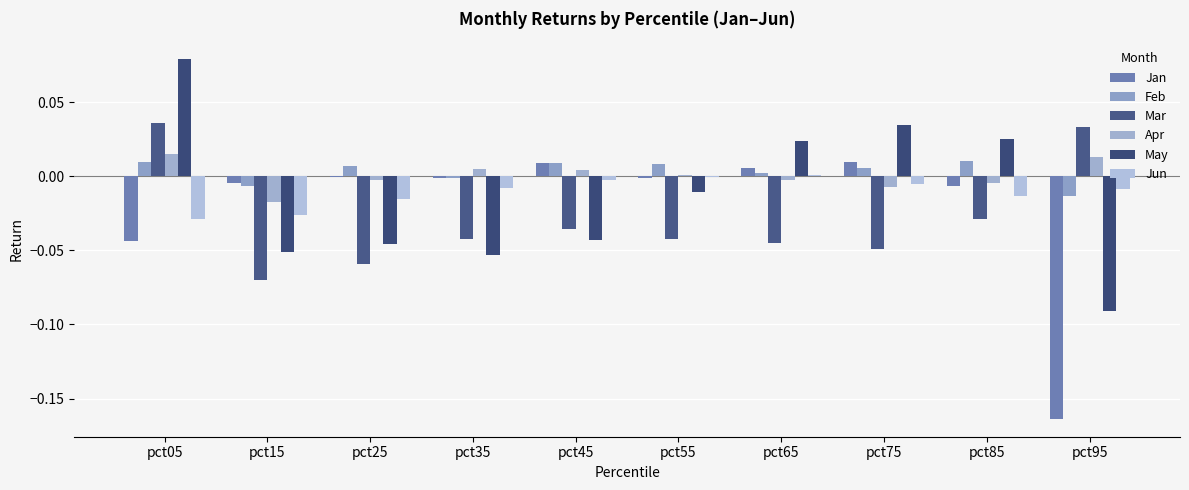

How many categories are shown in the chart?

10